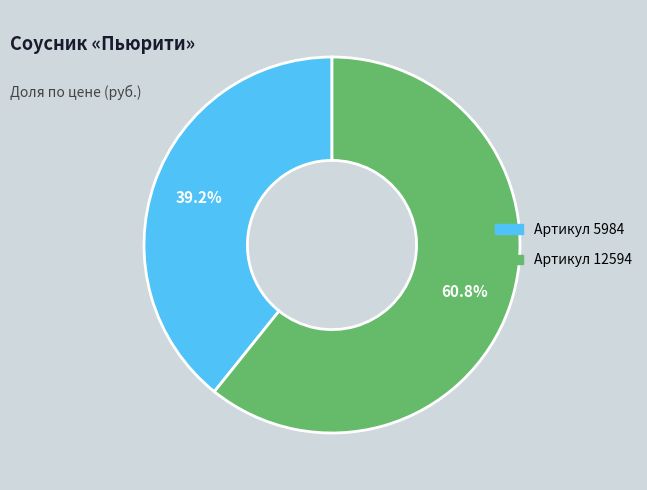

Is there a majority slice in this chart?

Yes